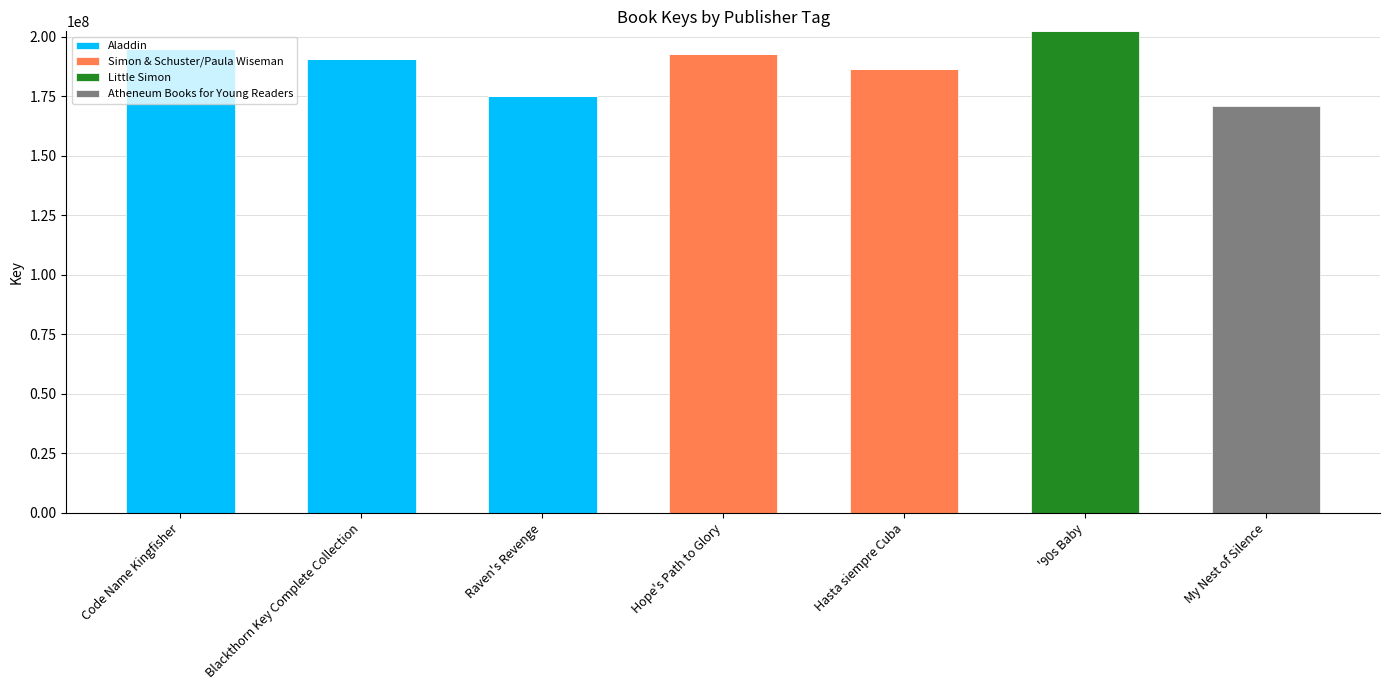

What is the total value across all series at Raven's Revenge?

174975625